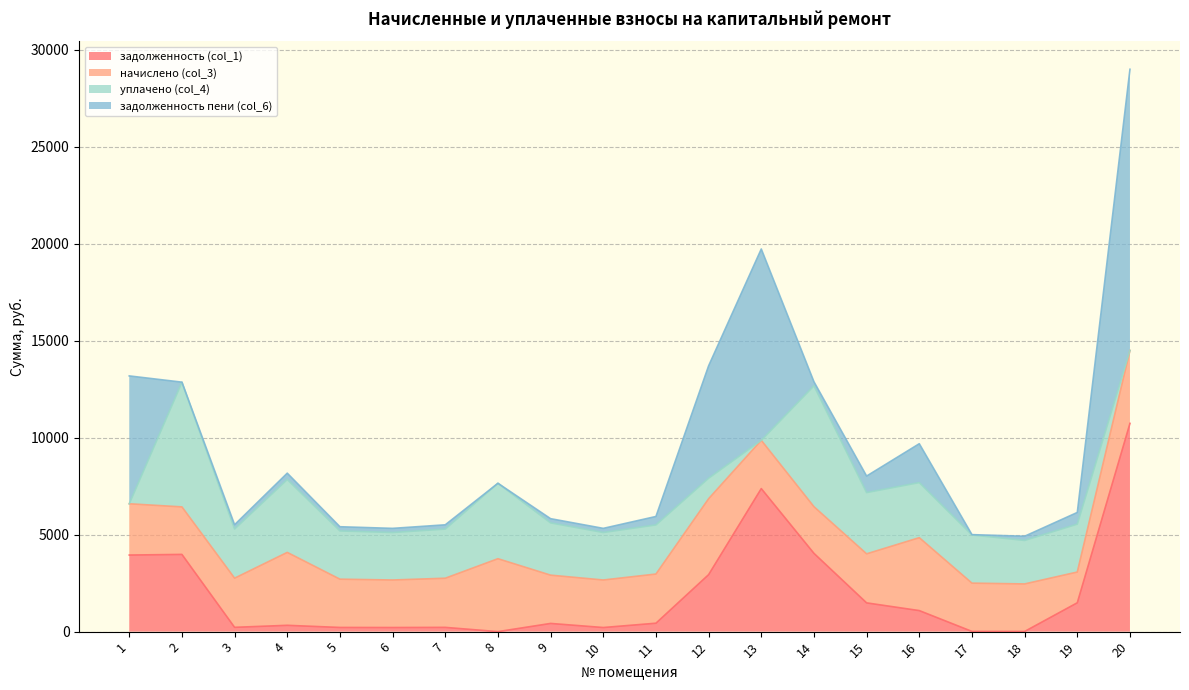

Where is задолженность (col_1) nearest to the value 5366?

14